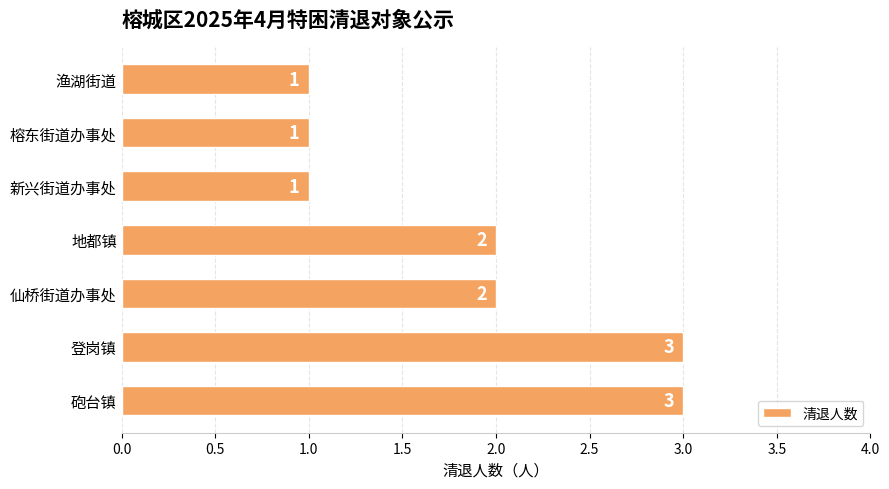

How many bars are there in total?

7